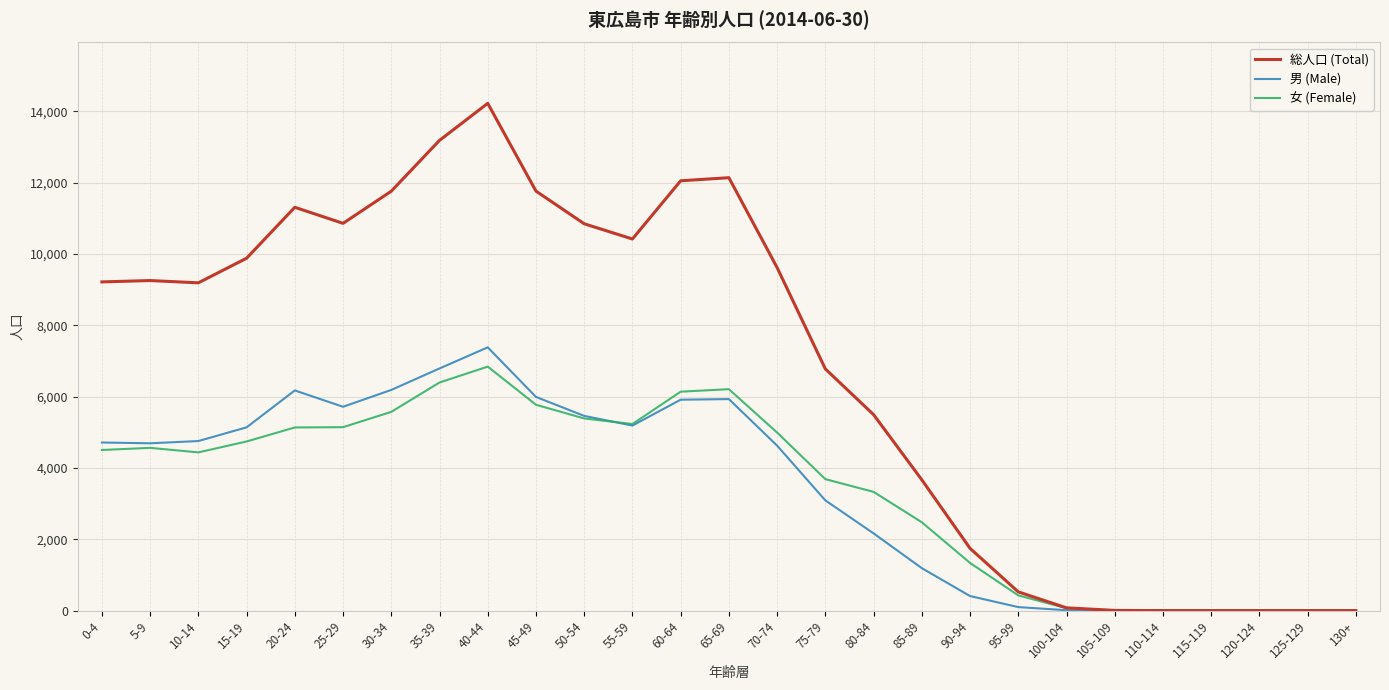

Which series has the widest spread of values?

総人口 (Total)